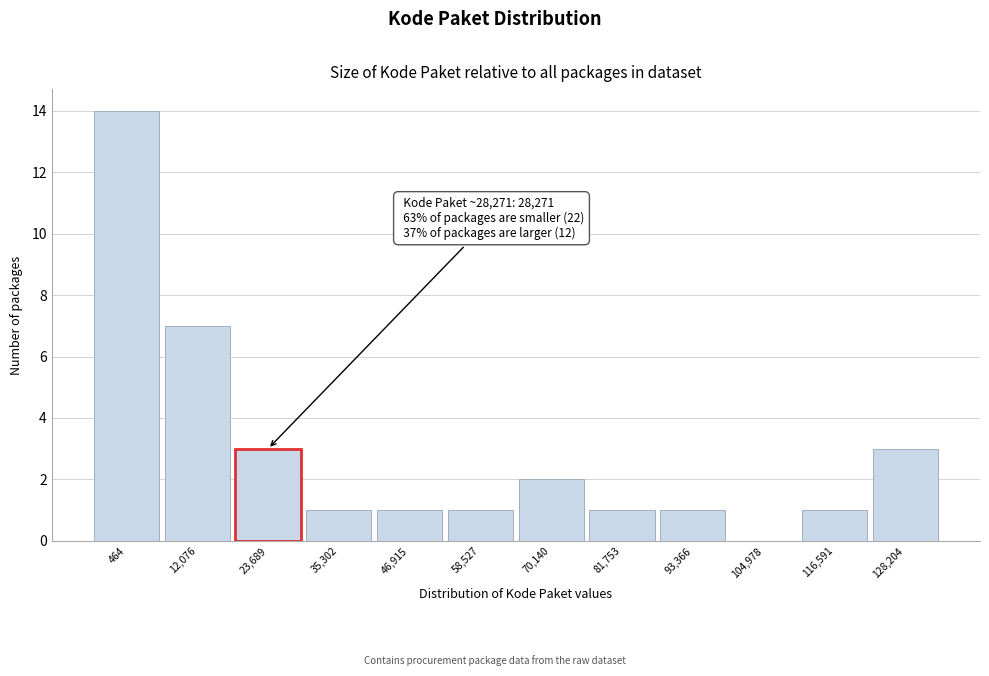

Reading left to right, what are all the values shown in this chart?

464=14	12,076=7	23,689=3	35,302=1	46,915=1	58,527=1	70,140=2	81,753=1	93,366=1	104,978=0	116,591=1	128,204=3